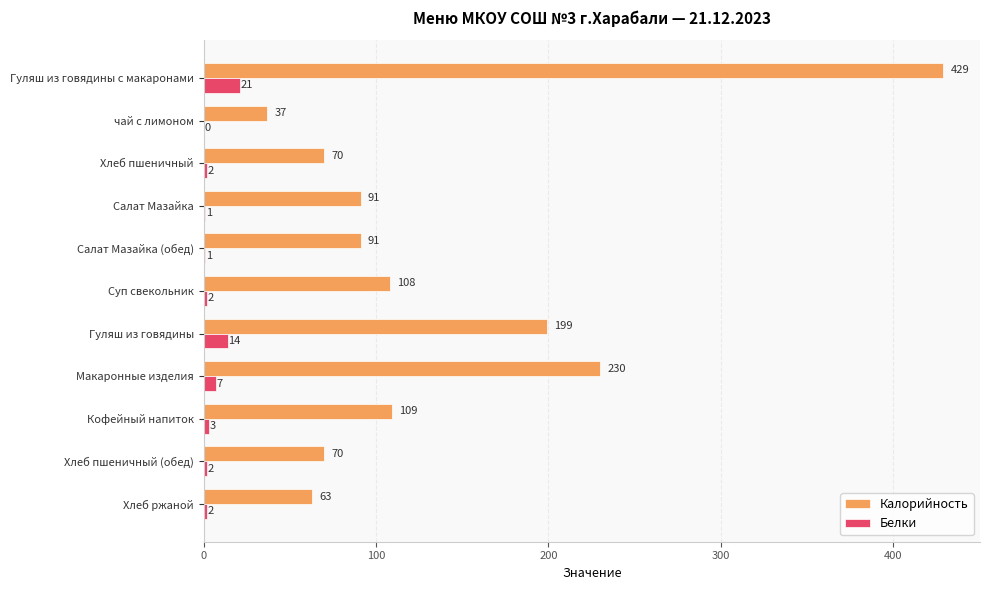

Between Макаронные изделия and Хлеб ржаной, which series saw the biggest shift?

Калорийность